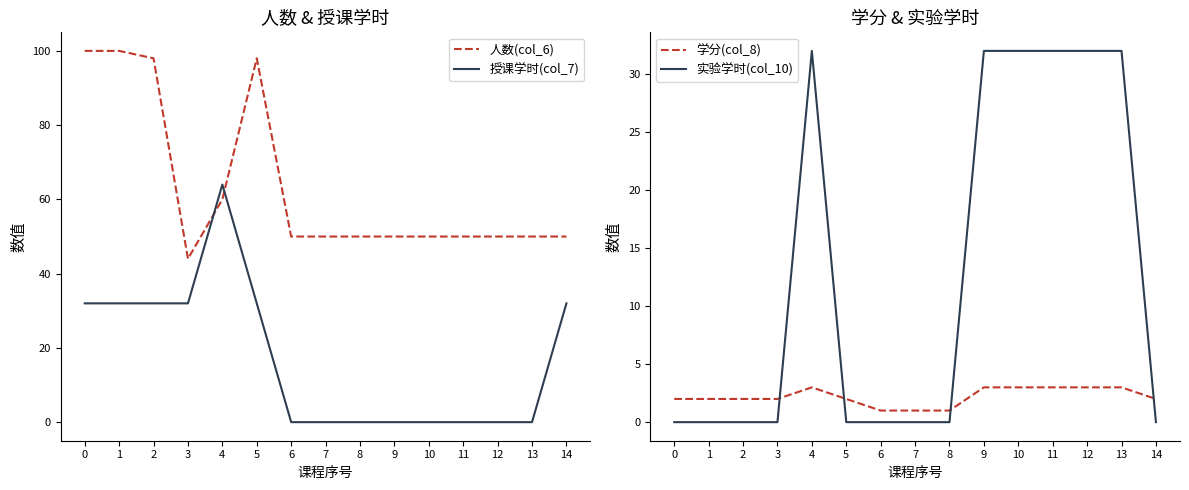

Rank the series by their maximum value, from highest to lowest.

人数(col_6), 授课学时(col_7), 实验学时(col_10), 学分(col_8)